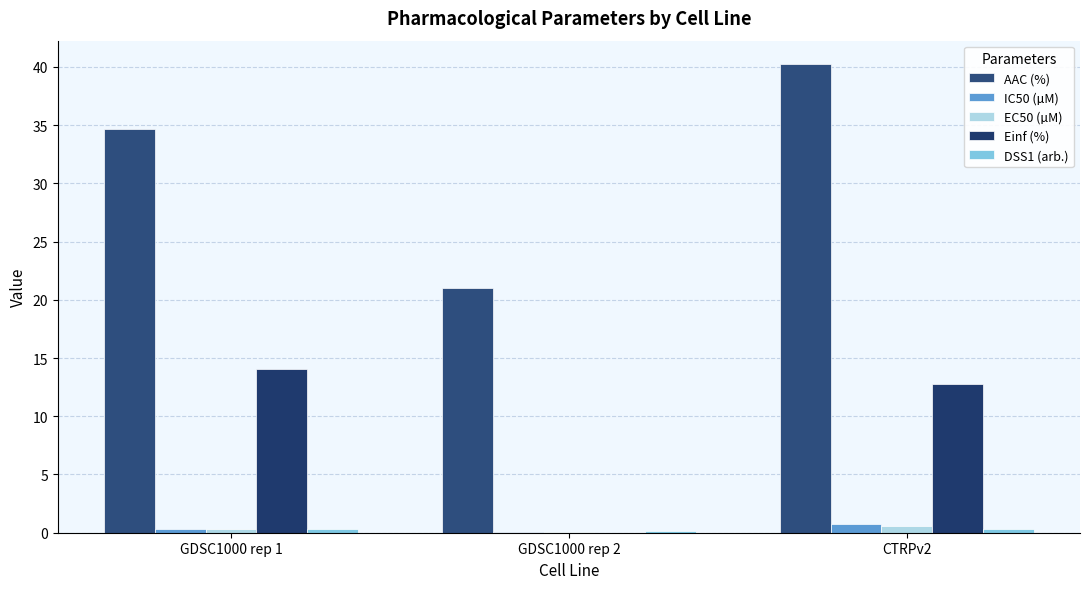

Is the value of EC50 (µM) at GDSC1000 rep 2 greater than the value of AAC (%) at CTRPv2?

No